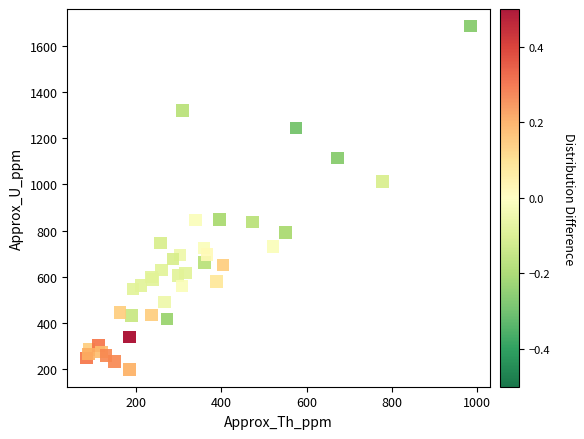

What Y value in the scatter plot is closest to 941?

1011.1